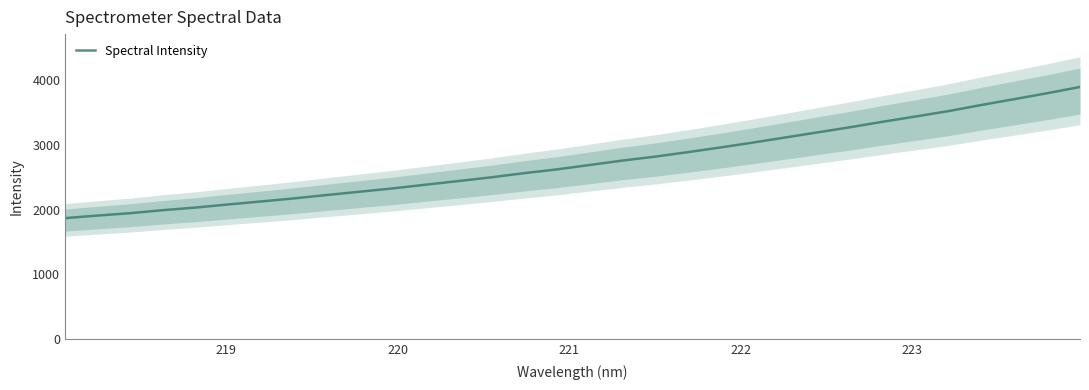

How many lines are shown in the chart?

1